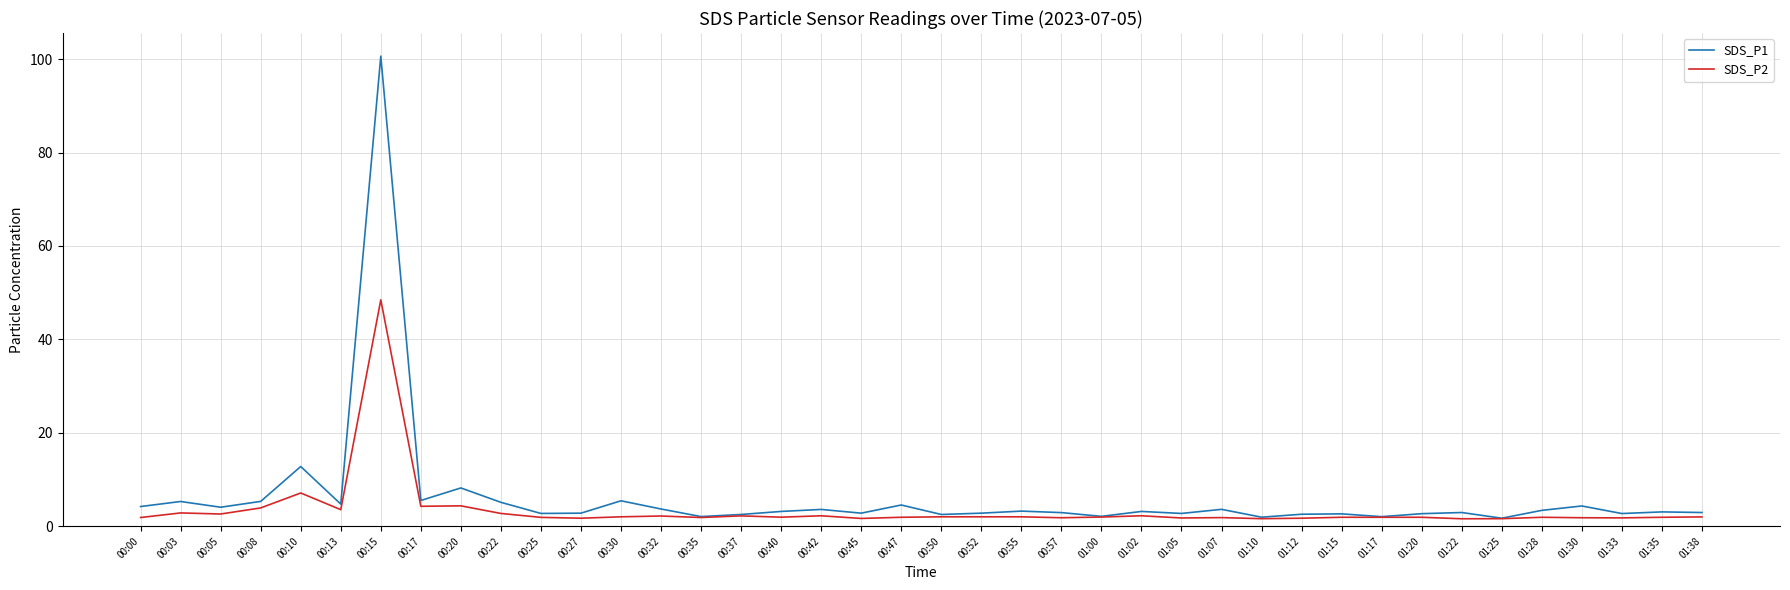

In SDS_P1, how many points are lower than both neighbors (excluding endpoints)?

13